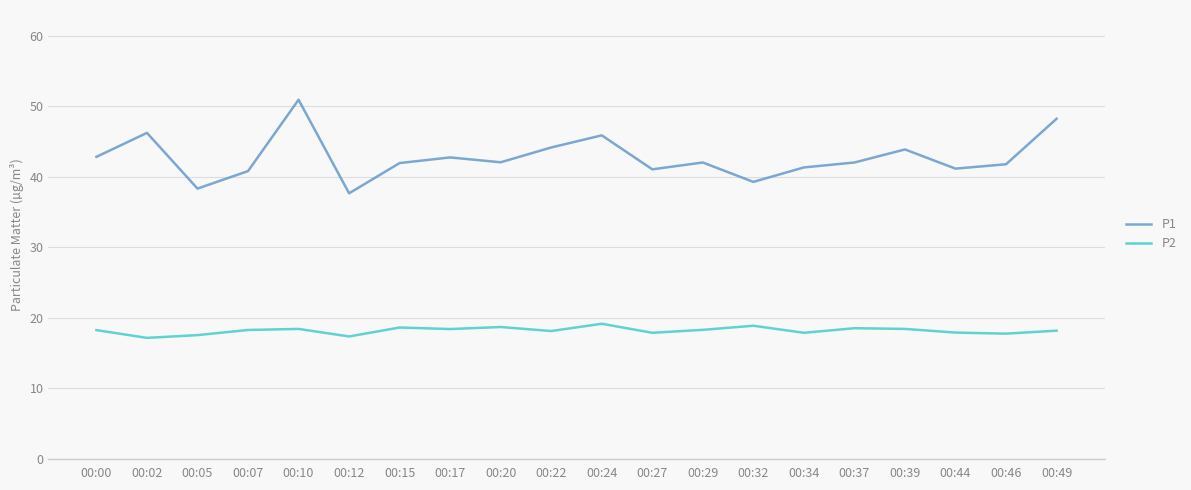

True or false: P2 and P1 cross at least once.

False